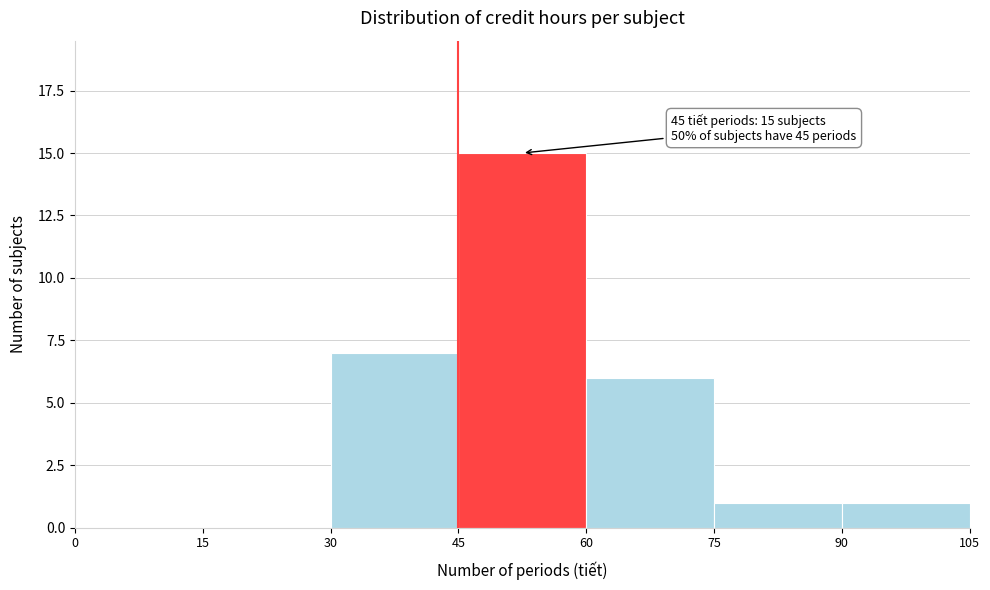

Over which range of the x-axis is the bar tallest?

45 to 60